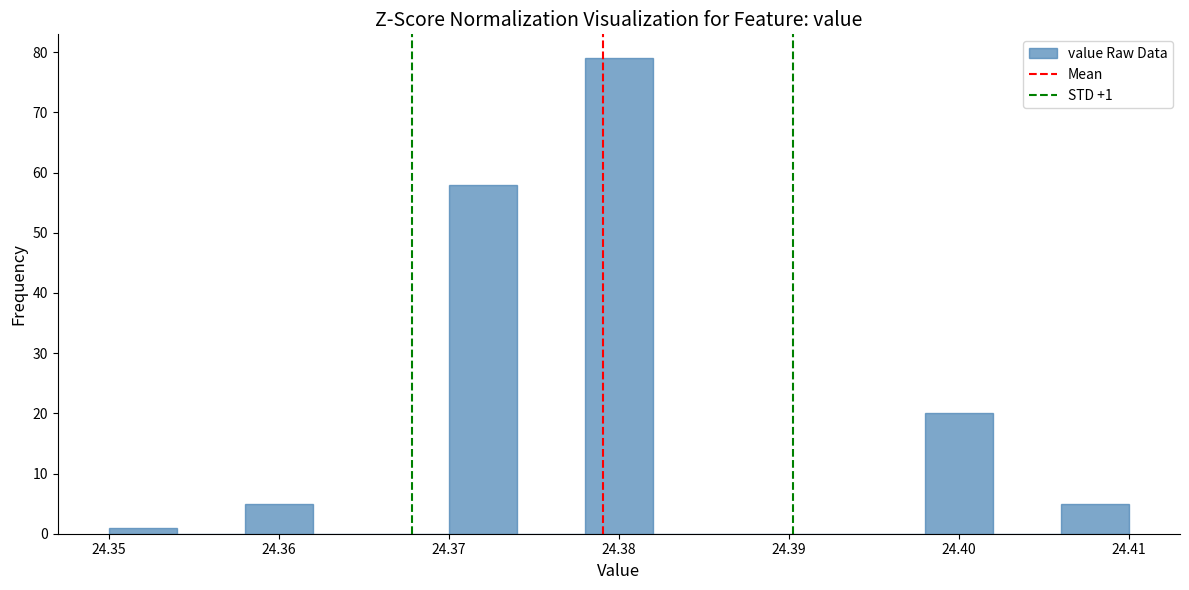

Over which range of the x-axis is the bar tallest?

24.378 to 24.382